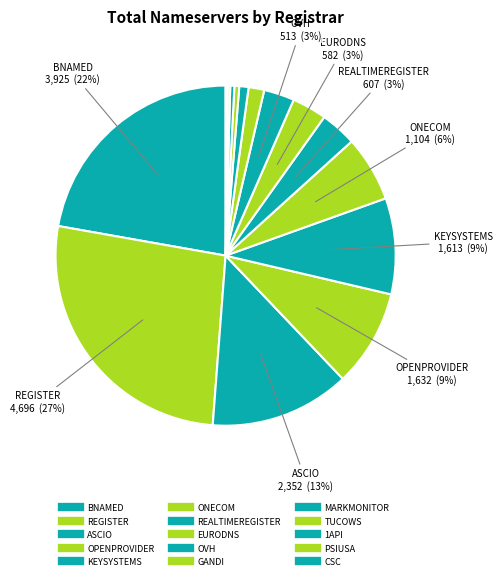

The TUCOWS slice represents 0% of the pie. True or false?

True